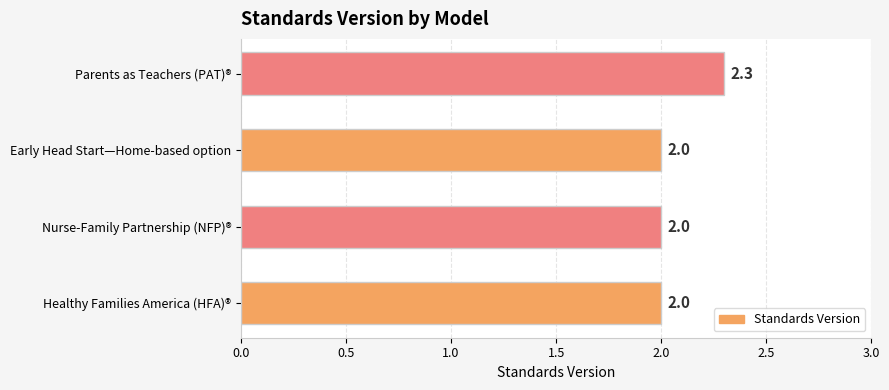

Reading top to bottom, transcribe all the data shown in this chart.

2.3	2.0	2.0	2.0